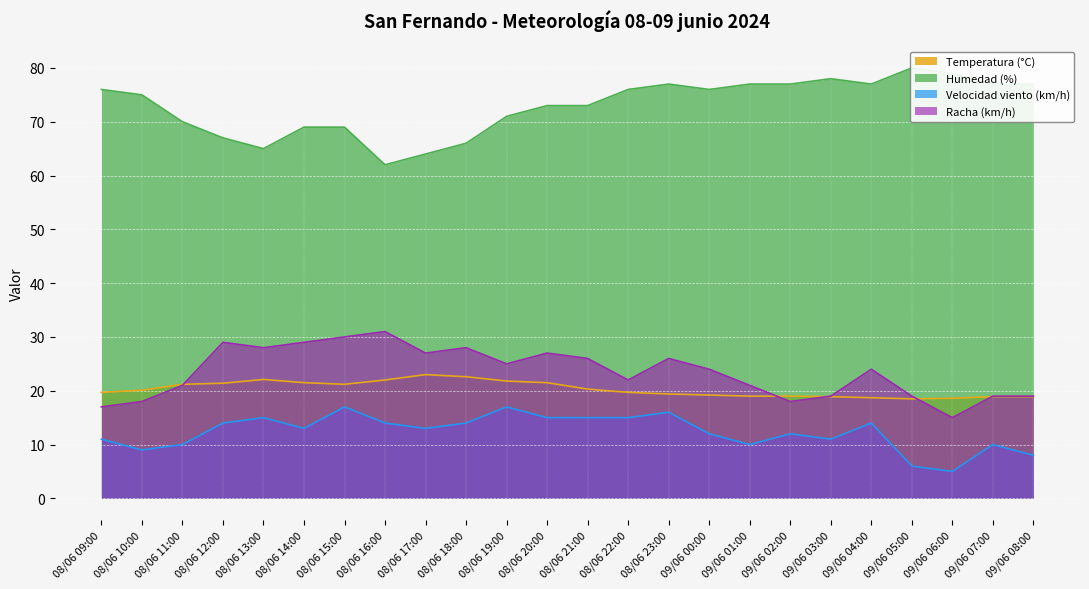

The Velocidad viento (km/h) series shows 23.4 at 08/06 18:00. True or false?

False